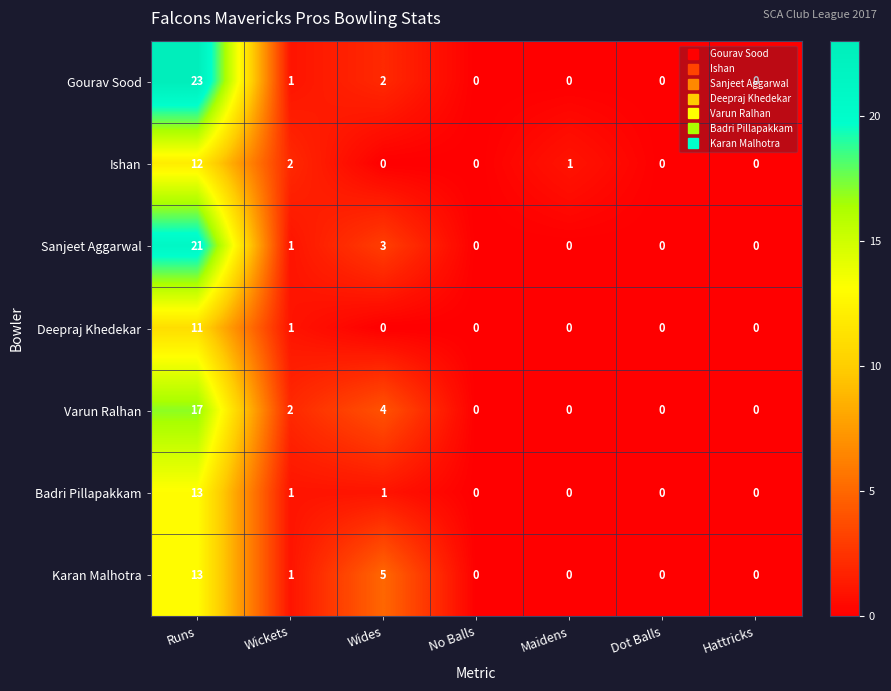

Where is Gourav Sood nearest to the value 11?

Wides